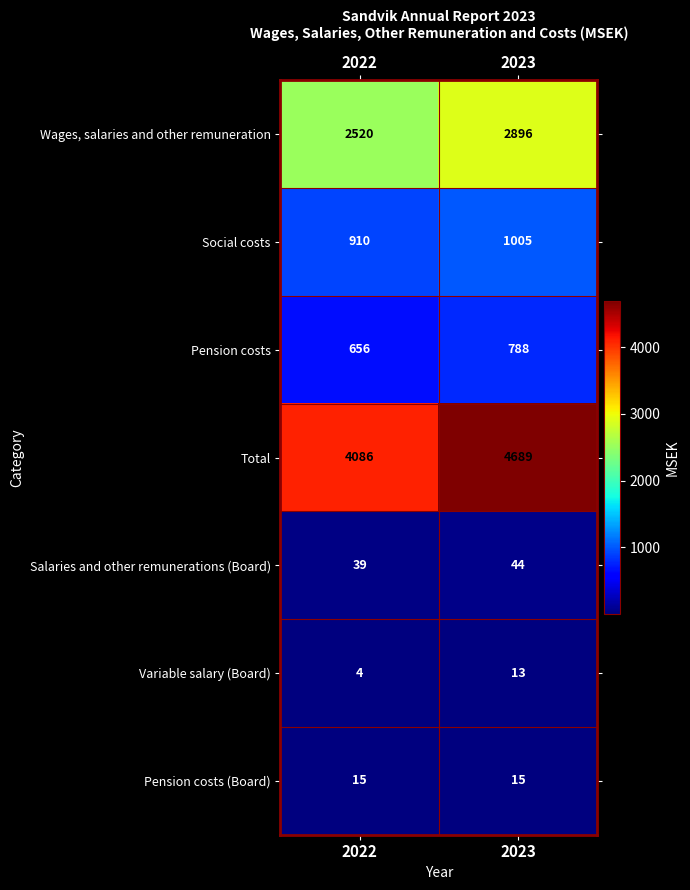

Rank the categories by Salaries and other remunerations (Board) value from lowest to highest.

2022, 2023